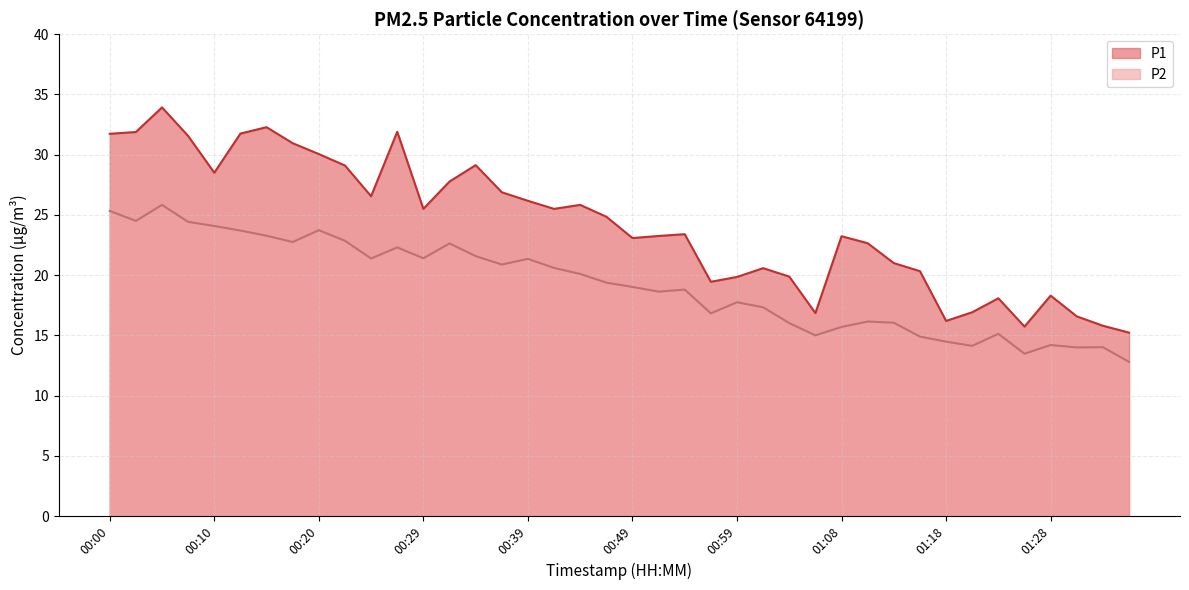

Which has a higher value, 01:18 or 00:20?

00:20